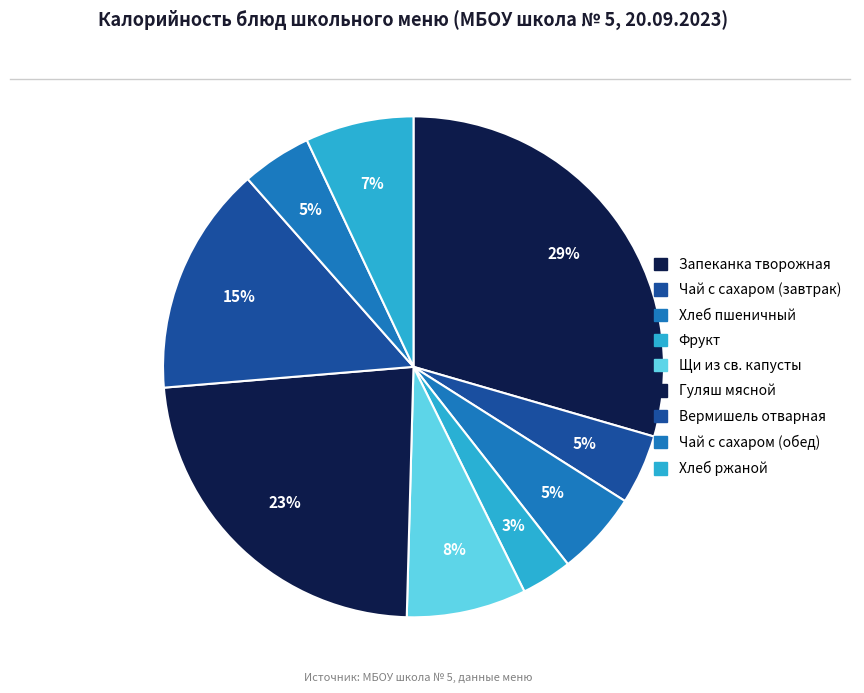

True or false: Фрукт accounts for 1% of the total.

False